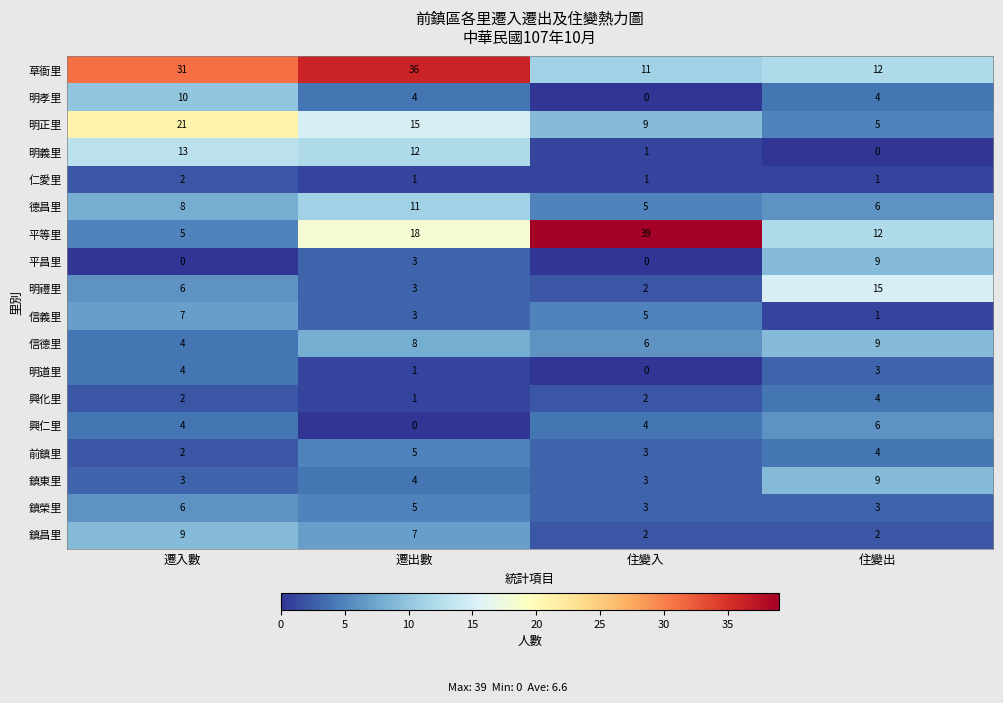

At which label is 信義里 closest to 4?

遷出數